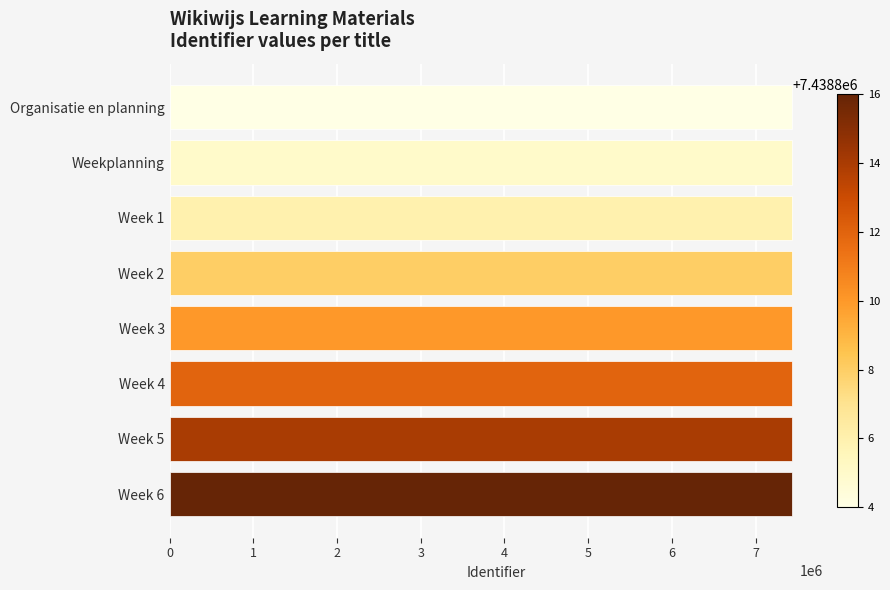

Is it true that the value at Week 3 is 7438810?

True